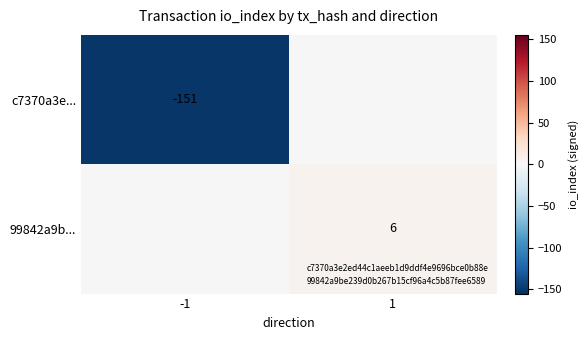

True or false: 99842a9b... has a value of 6 at 1.

True